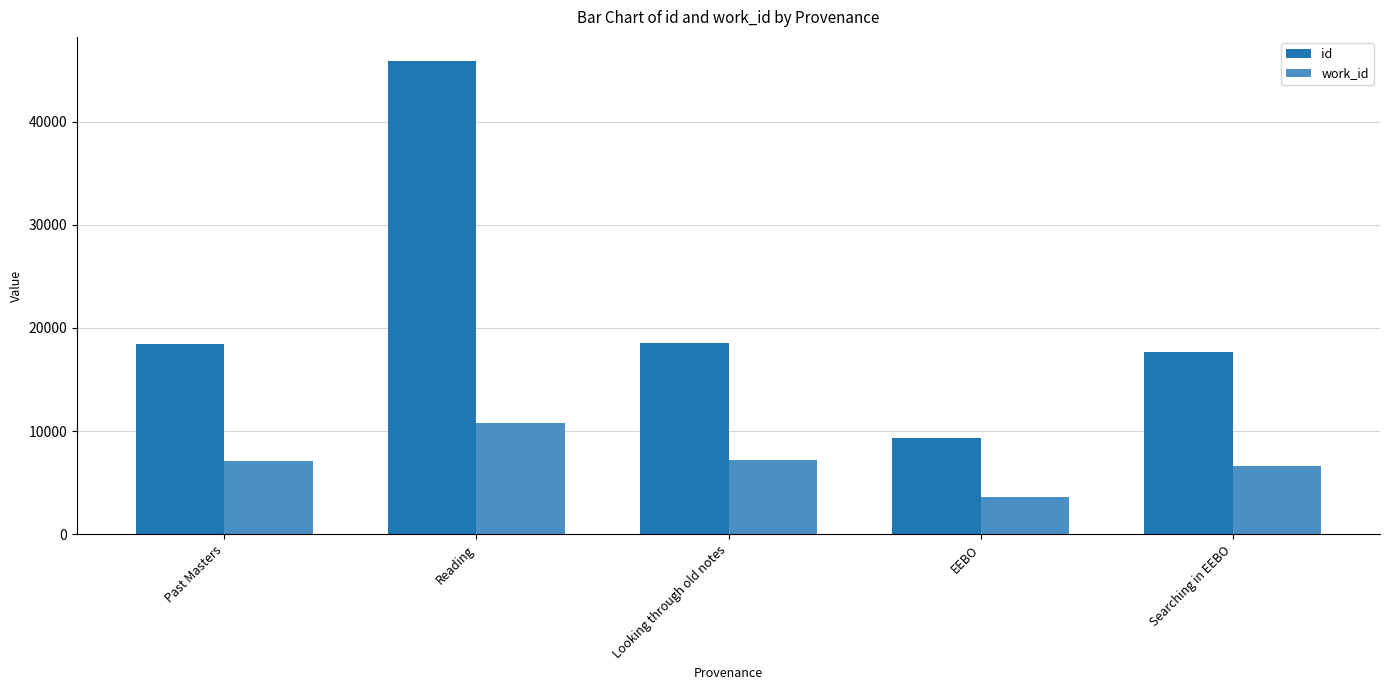

Is the value of work_id at EEBO greater than the value of id at Looking through old notes?

No